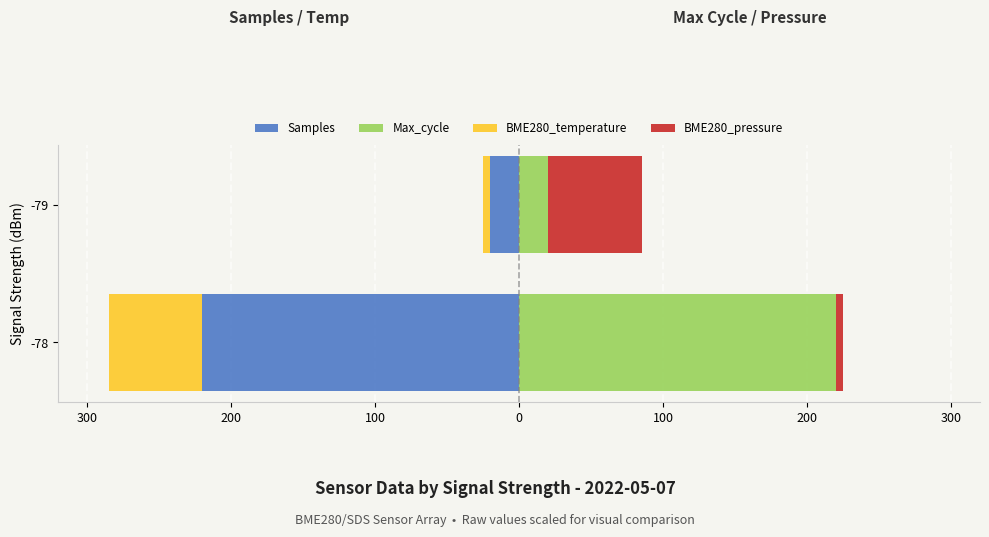

Reading left to right, transcribe all the data shown in this chart.

Samples: -220	-20
BME280_temperature: -65	-5
Max_cycle: 220	20
BME280_pressure: 5	65